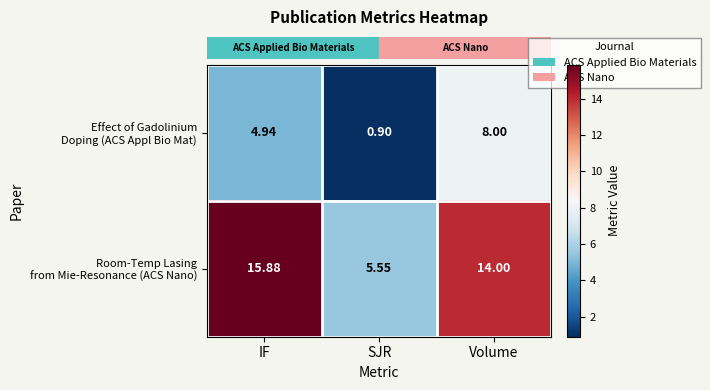

At which category is the sum across all series the highest?

Volume